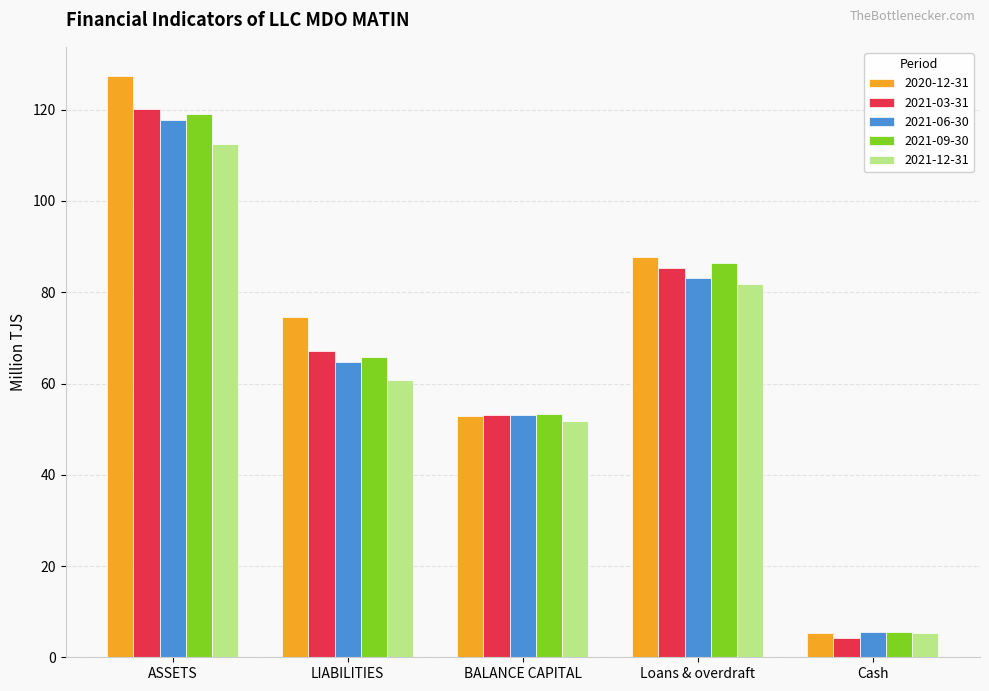

Which category has the lowest value across all series?

Cash